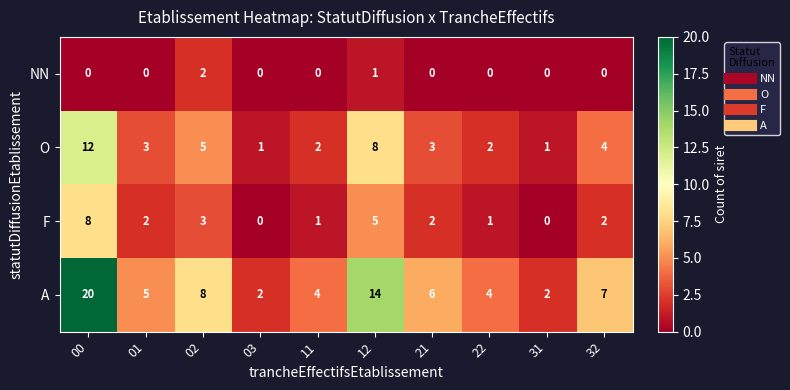

What is the sum of the F values at 01 and 22?

3